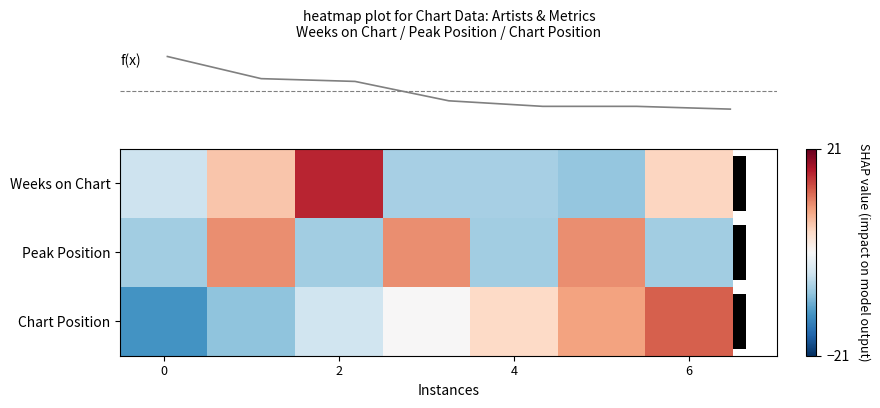

The row_2 series shows -0.8 at 4. True or false?

False